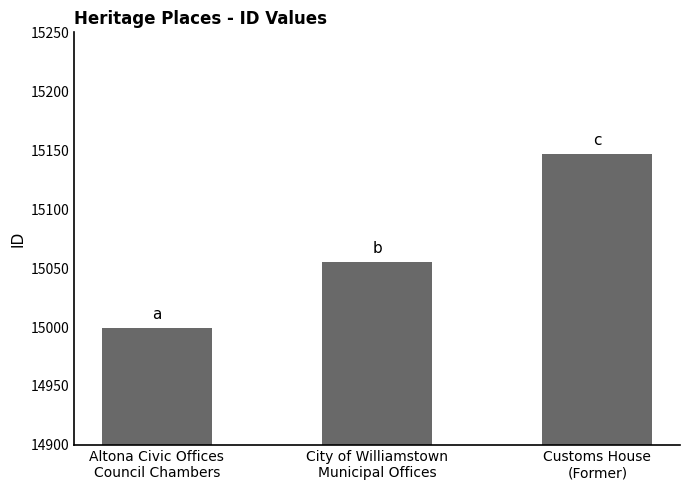

What is the value of the 2nd bar from the left?

15055